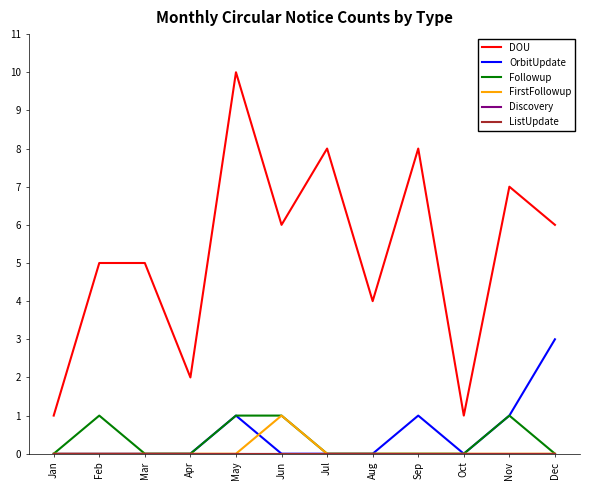

How many Followup values are between 0 and 1?

12